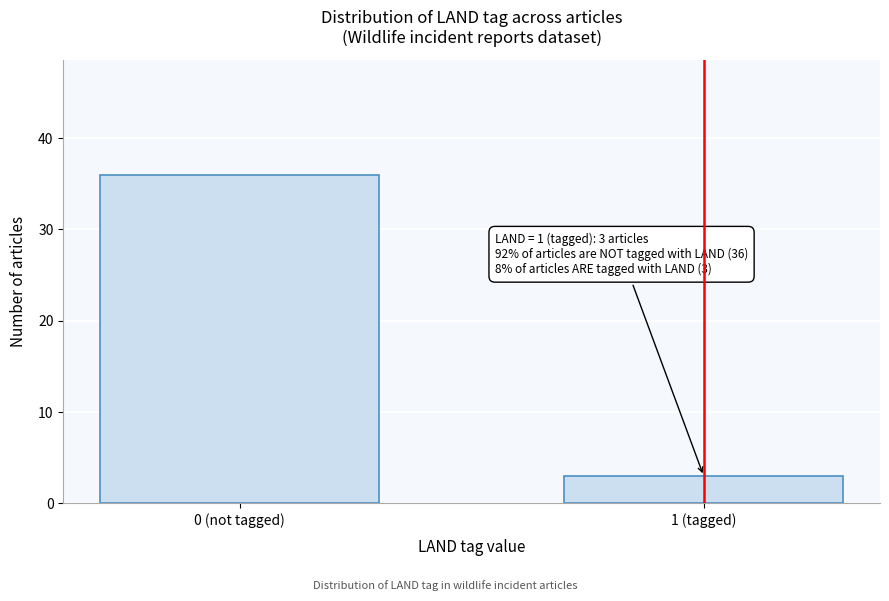

Reading right to left, list all the values displayed in this chart.

1 (tagged)=3	0 (not tagged)=36